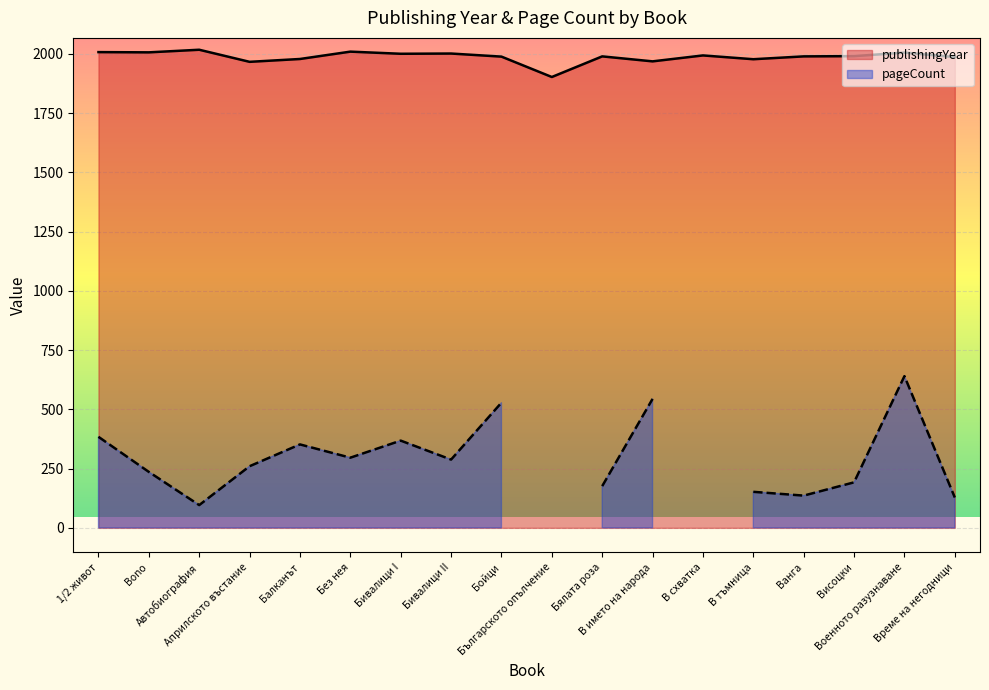

What is the value of the 17th point from the left?

2005